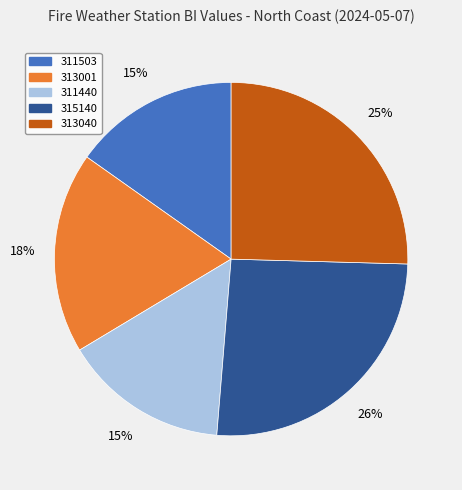

Is the sum of 311440 and 313001 greater than half?

No